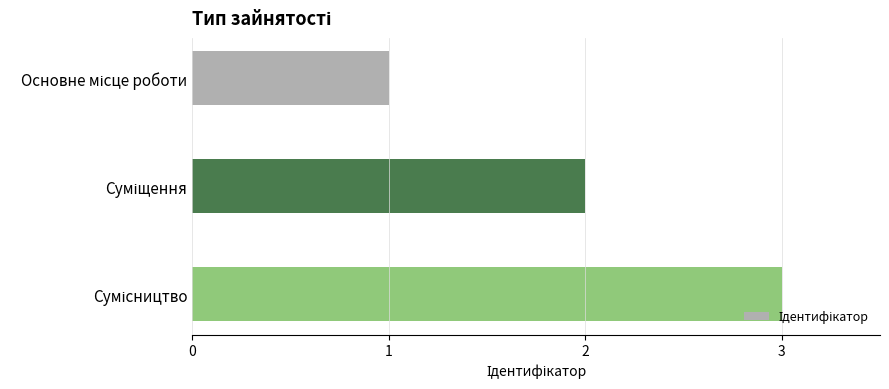

What is the maximum value shown in the chart?

3